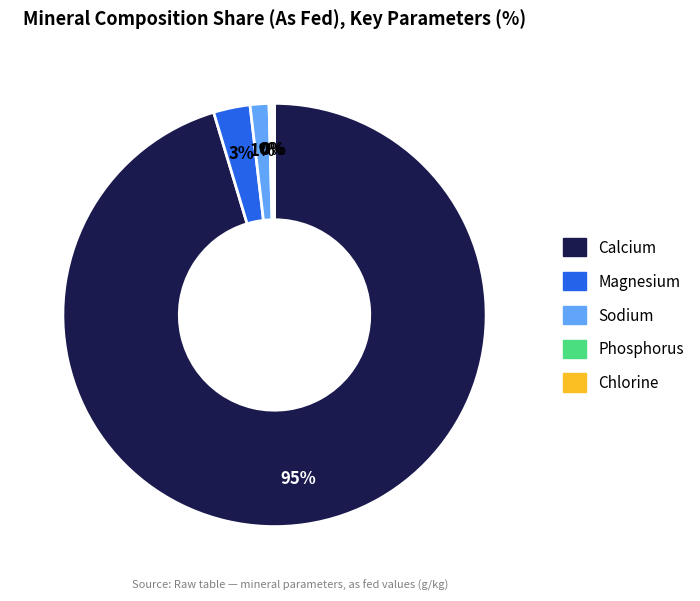

To the nearest percent, what is the average slice percentage?

20%